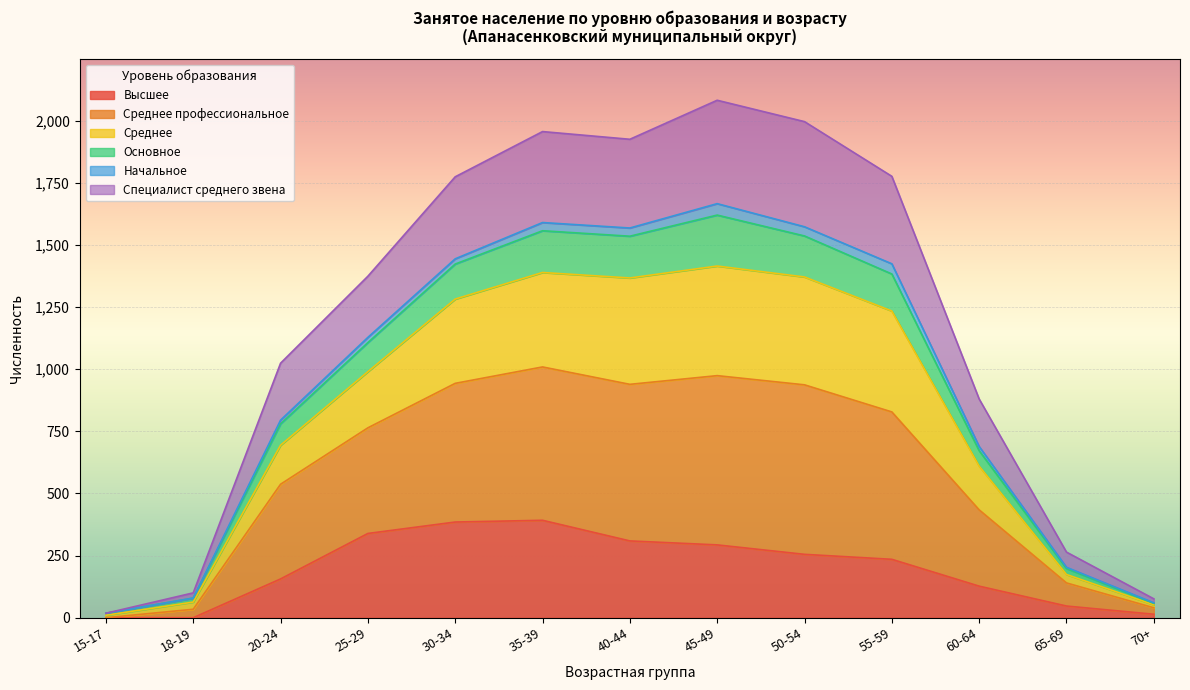

Which series has the largest range (max minus min)?

Среднее профессиональное